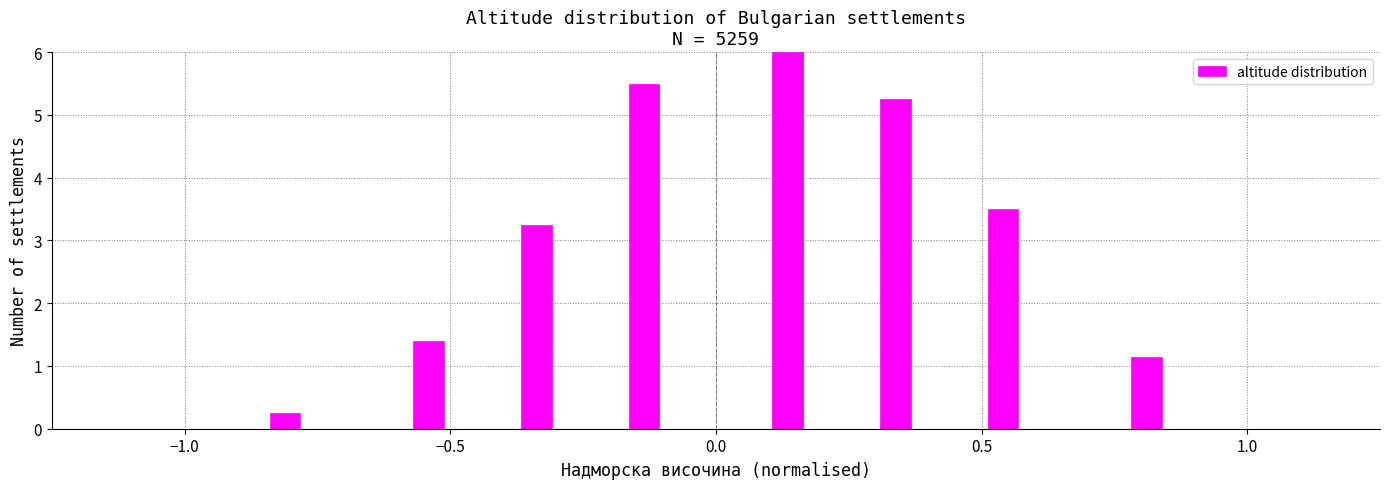

Around what value on the x-axis is the tallest bar? Give the approximate position of its centre, as read against the axis.

0.15